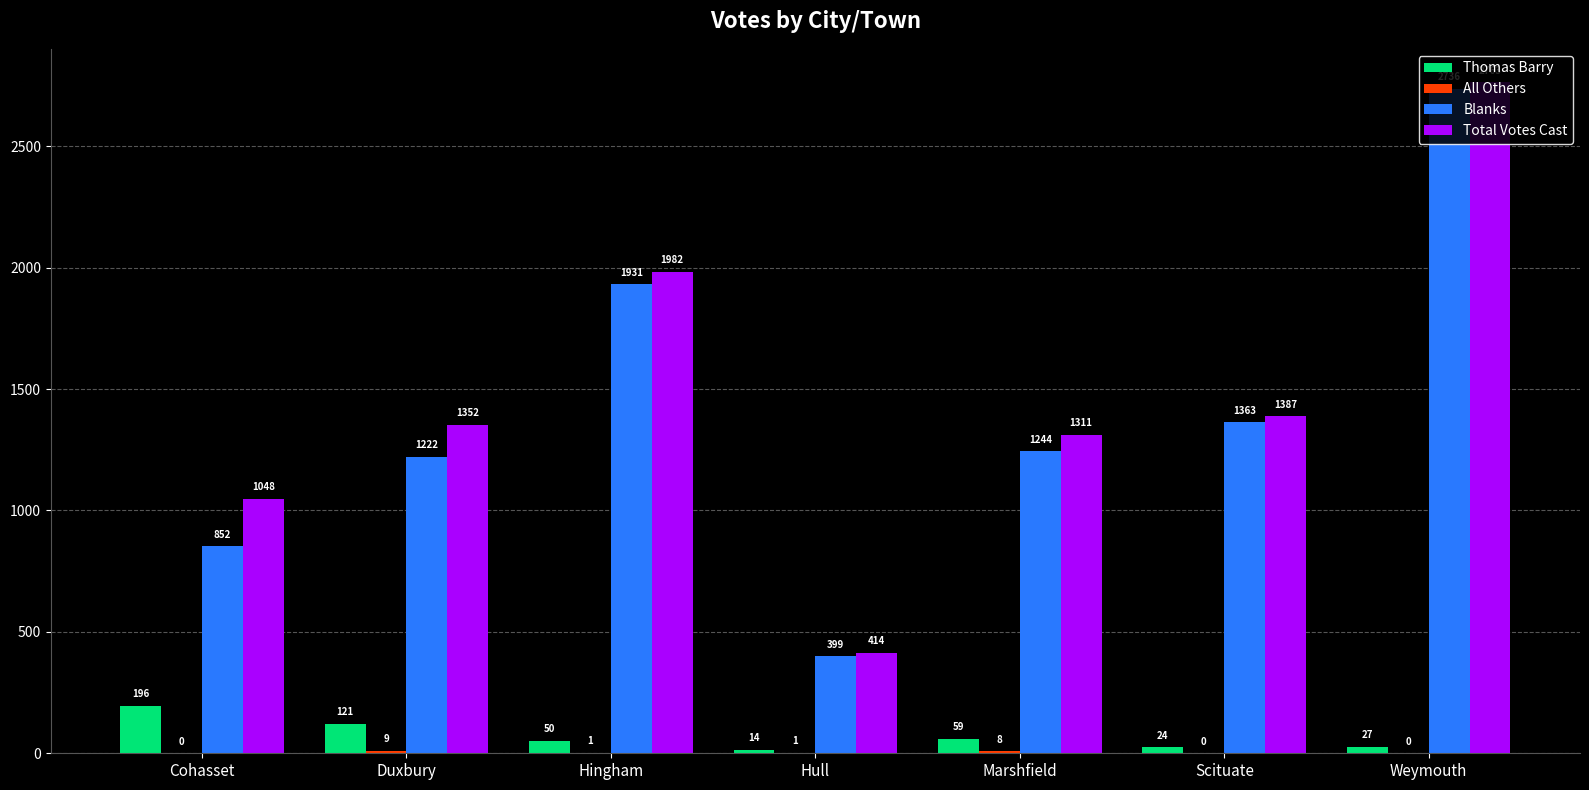

Is it true that Blanks equals 2171 at Duxbury?

False